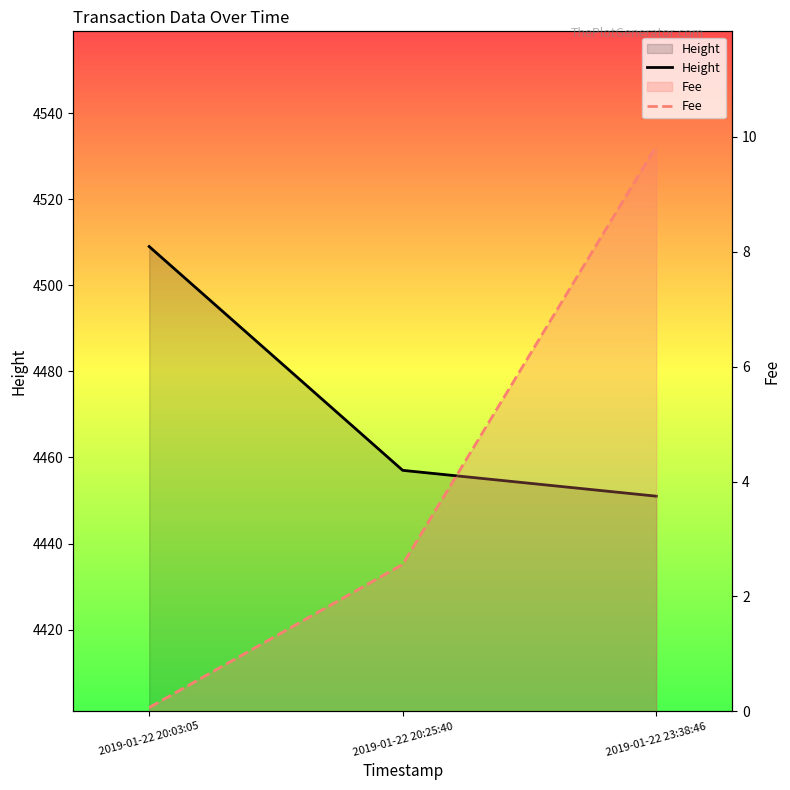

What position from the right is 2019-01-22 20:03:05?

3